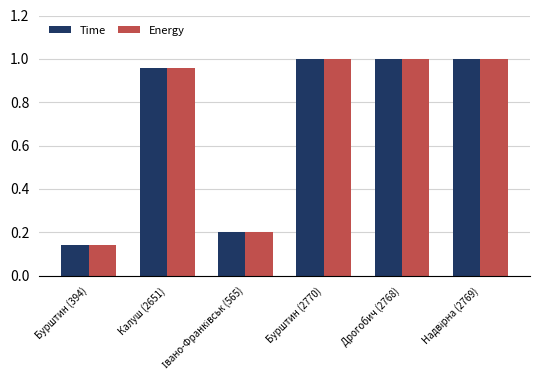

What is the sum of all Energy values?

4.3